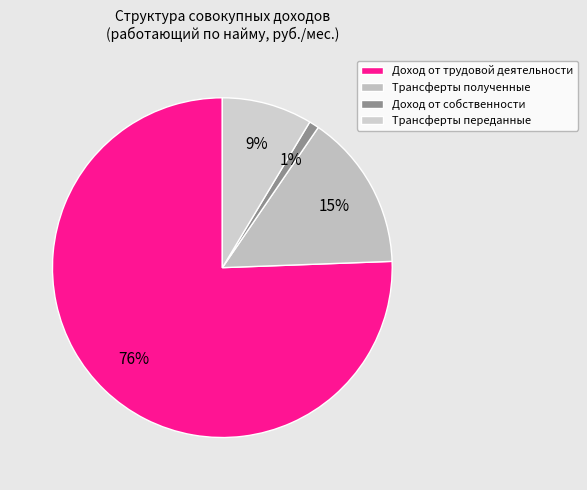

Is it true that Трансферты переданные is 3% of the pie?

False